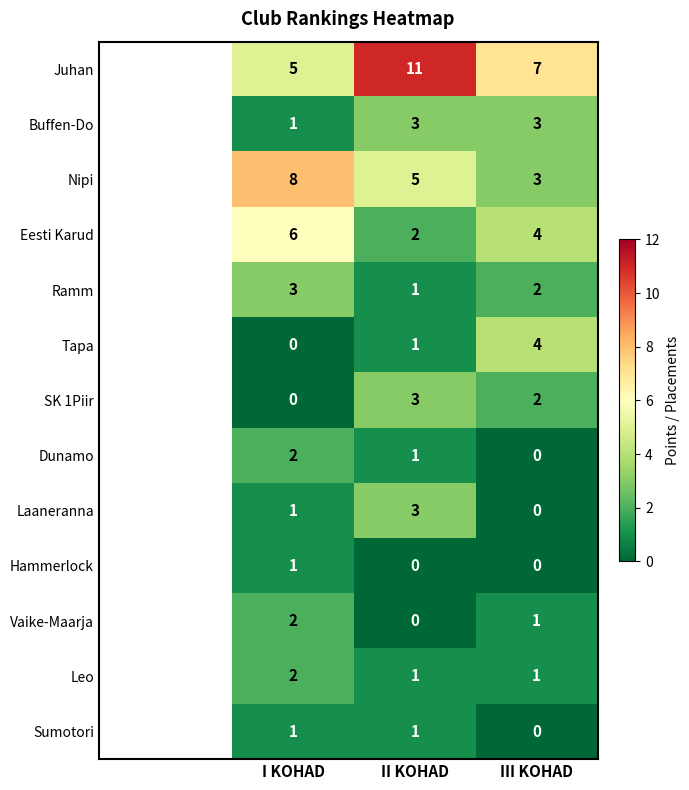

Rank the categories by Vaike-Maarja value from highest to lowest.

I KOHAD, III KOHAD, II KOHAD